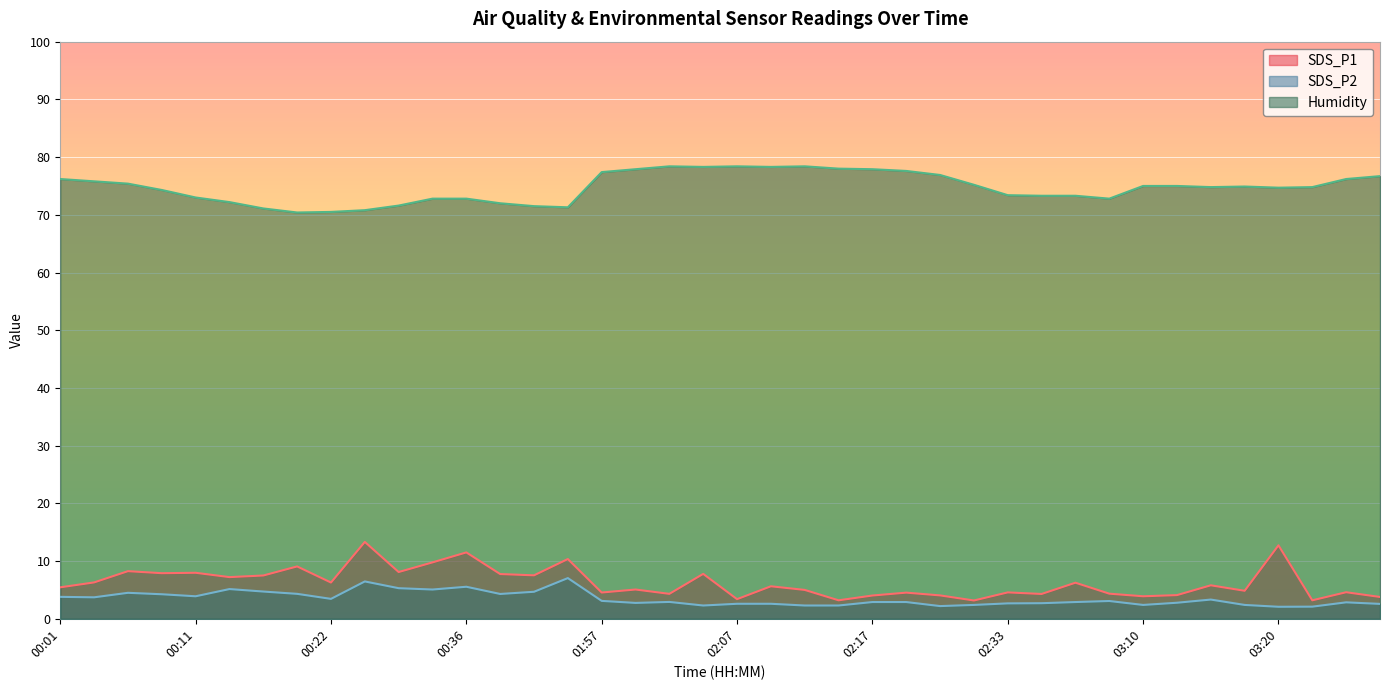

How many interior local valleys does the SDS_P2 series have?

10